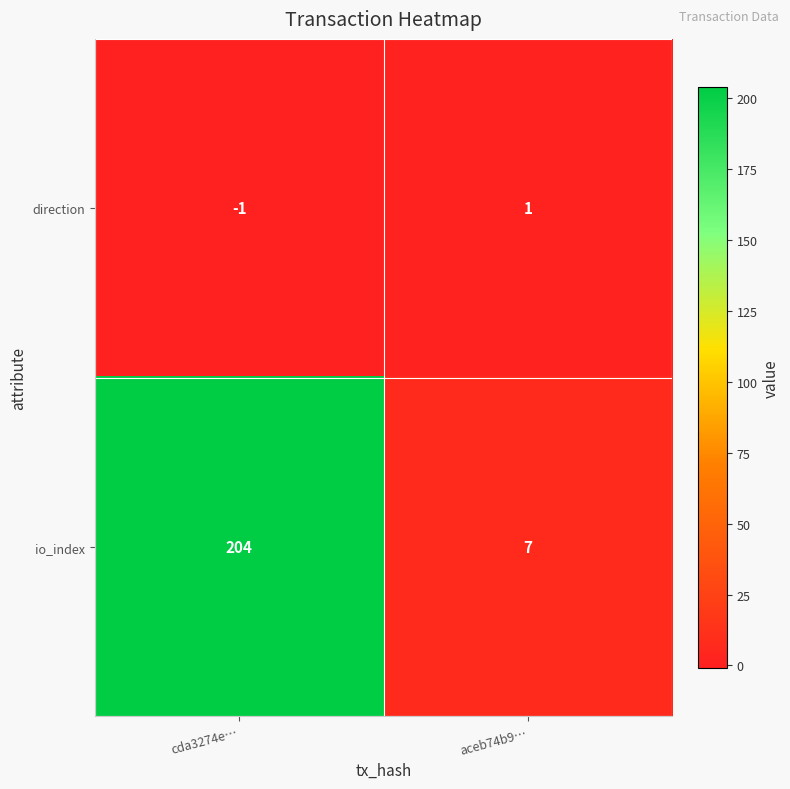

What is the sum of the io_index values at cda3274e… and aceb74b9…?

211